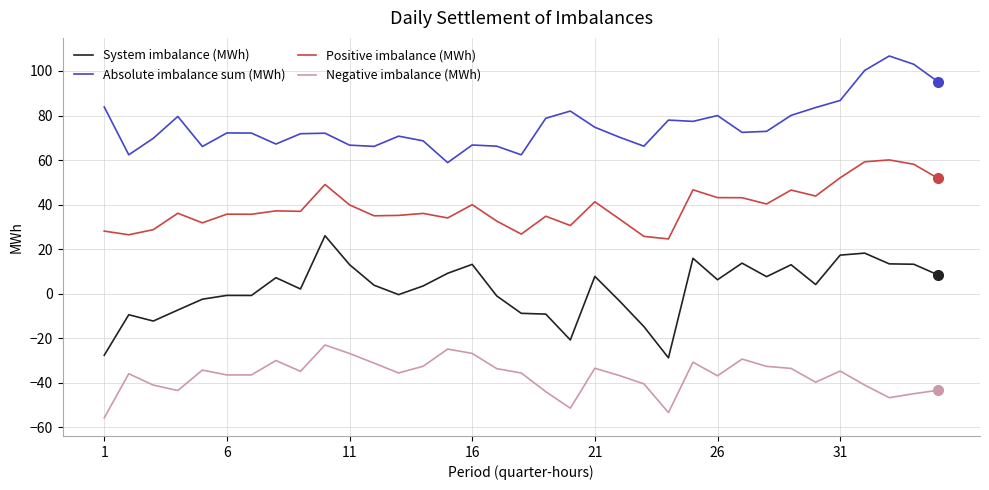

What is the greatest value displayed?

106.7